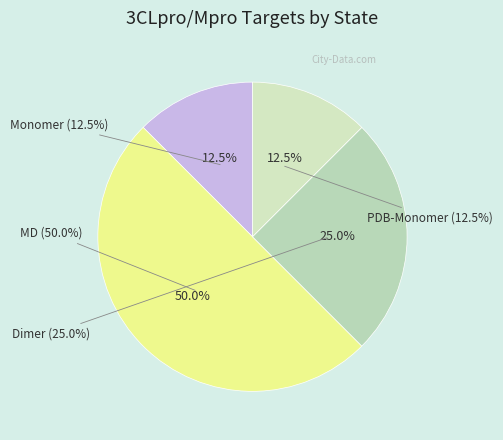

To the nearest percent, what is the difference between the PDB-Monomer and Dimer slice percentages?

12%